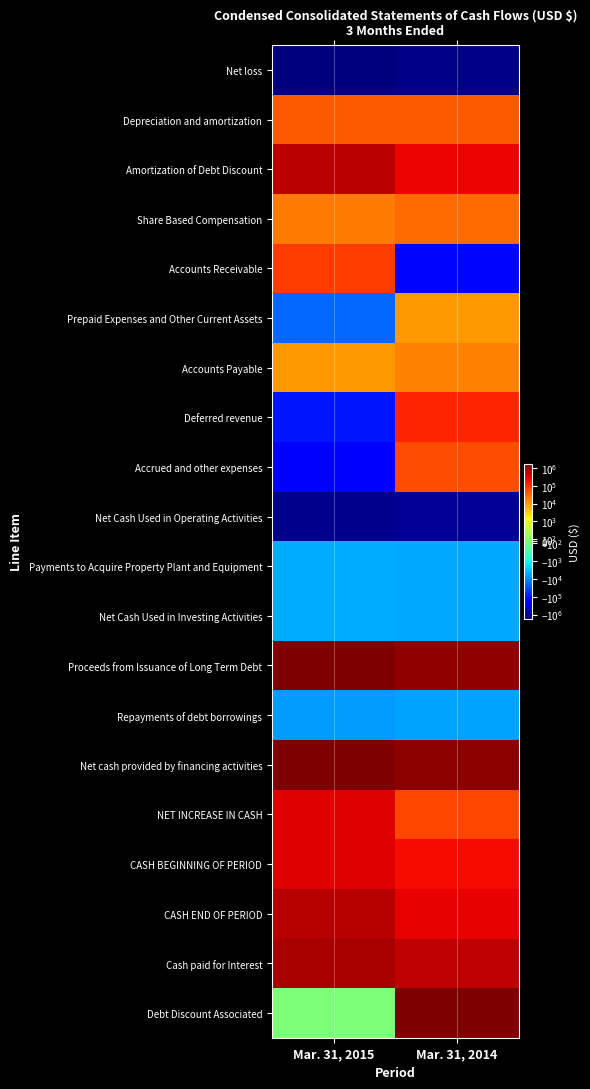

Reading right to left, transcribe all the data shown in this chart.

Net loss: Mar. 31, 2014=-1597029	Mar. 31, 2015=-1856216
Depreciation and amortization: Mar. 31, 2014=41507	Mar. 31, 2015=40567
Amortization of Debt Discount: Mar. 31, 2014=246213	Mar. 31, 2015=583432
Share Based Compensation: Mar. 31, 2014=28004	Mar. 31, 2015=21308
Accounts Receivable: Mar. 31, 2014=-132180	Mar. 31, 2015=75871
Prepaid Expenses and Other Current Assets: Mar. 31, 2014=11283	Mar. 31, 2015=-18138
Accounts Payable: Mar. 31, 2014=17204	Mar. 31, 2015=11292
Deferred revenue: Mar. 31, 2014=125230	Mar. 31, 2015=-101110
Accrued and other expenses: Mar. 31, 2014=50960	Mar. 31, 2015=-177651
Net Cash Used in Operating Activities: Mar. 31, 2014=-1208808	Mar. 31, 2015=-1426645
Payments to Acquire Property Plant and Equipment: Mar. 31, 2014=-5165	Mar. 31, 2015=-4916
Net Cash Used in Investing Activities: Mar. 31, 2014=-5165	Mar. 31, 2015=-4916
Proceeds from Issuance of Long Term Debt: Mar. 31, 2014=1230000	Mar. 31, 2015=1700000
Repayments of debt borrowings: Mar. 31, 2014=-5965	Mar. 31, 2015=-6871
Net cash provided by financing activities: Mar. 31, 2014=1274591	Mar. 31, 2015=1742881
NET INCREASE IN CASH: Mar. 31, 2014=60618	Mar. 31, 2015=311320
CASH BEGINNING OF PERIOD: Mar. 31, 2014=223514	Mar. 31, 2015=320286
CASH END OF PERIOD: Mar. 31, 2014=284132	Mar. 31, 2015=631606
Cash paid for Interest: Mar. 31, 2014=577271	Mar. 31, 2015=804328
Debt Discount Associated: Mar. 31, 2014=1625357	Mar. 31, 2015=0